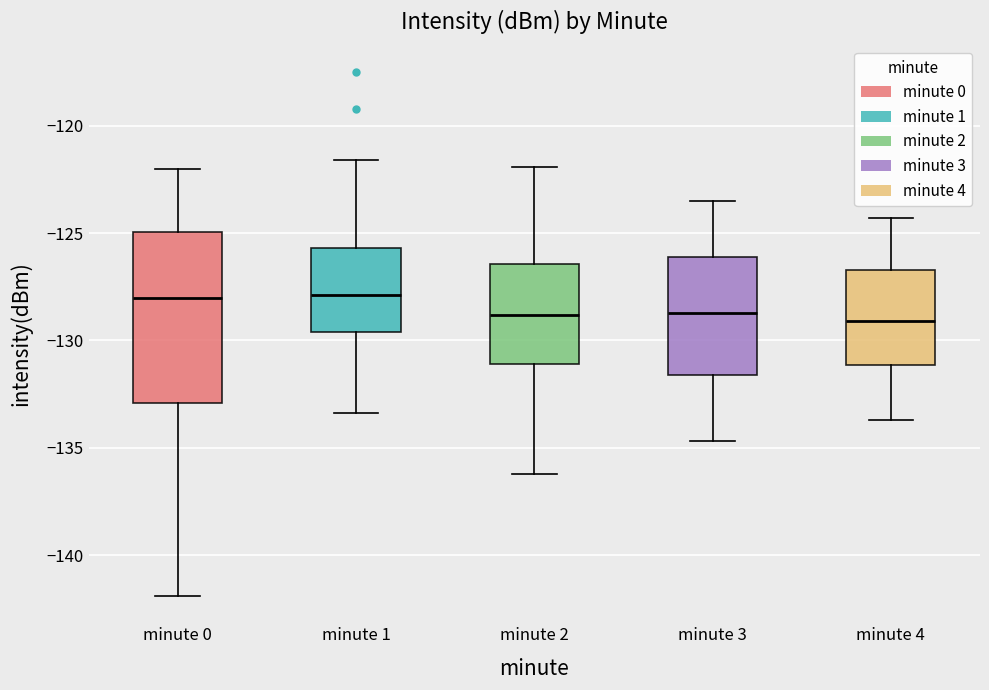

Where does the median line of the box for minute 1 sit on the y-axis? The values are not printed on the chart, so give them approximately, as read against the axis.

-128.0